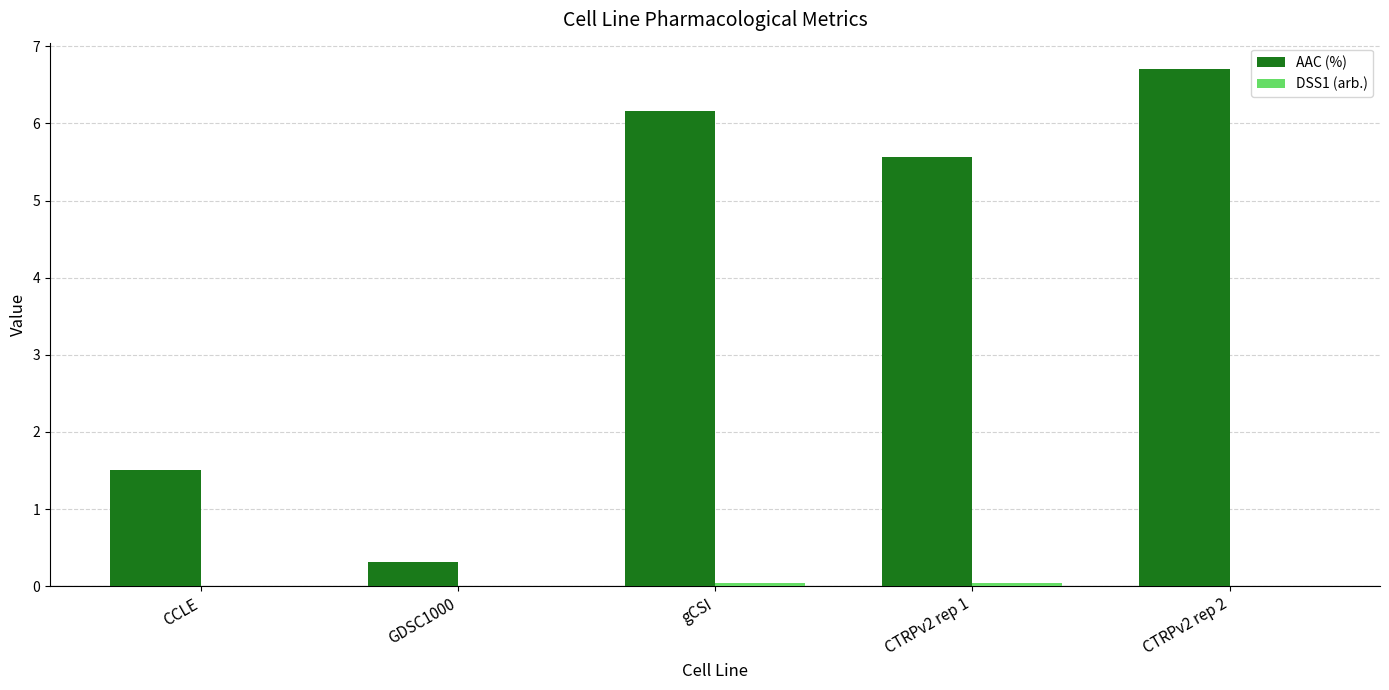

What is the maximum value for AAC (%)?

6.7